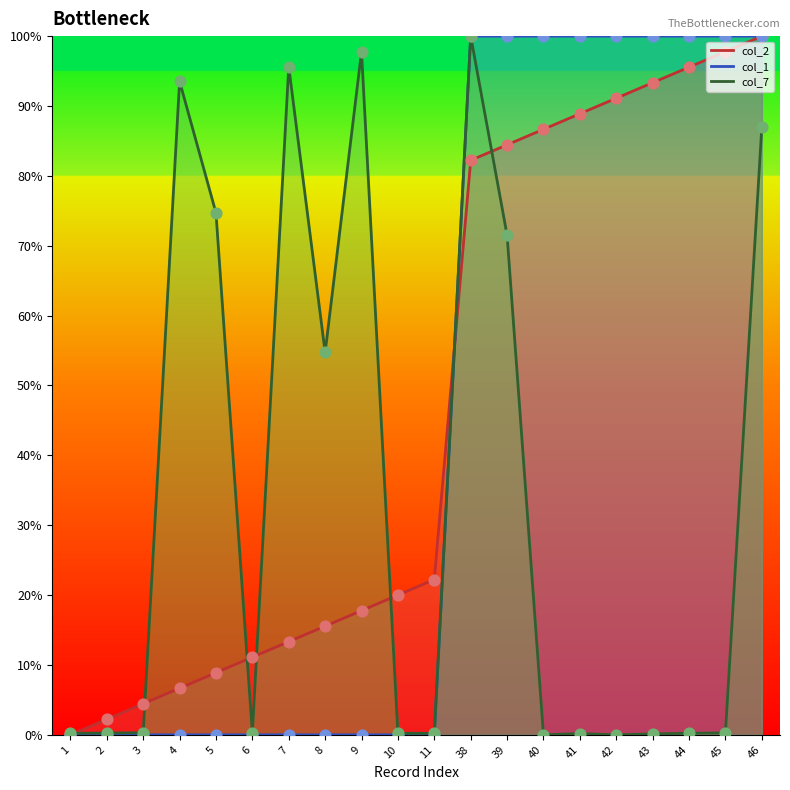

At which category is the sum across all series the highest?

46